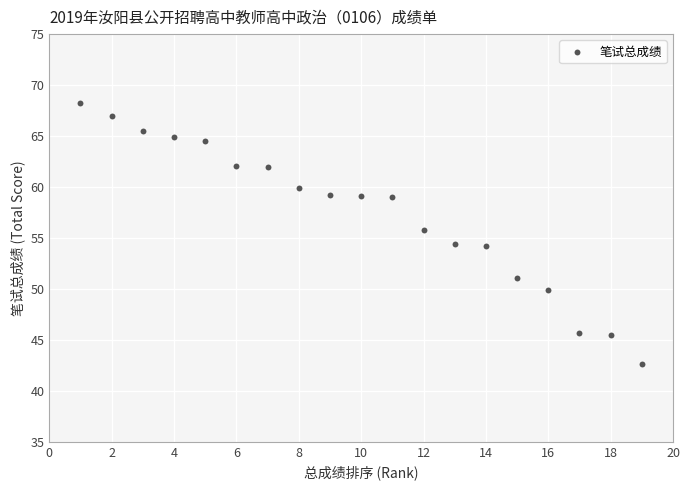

What is the range of Y values (max minus min)?

25.6